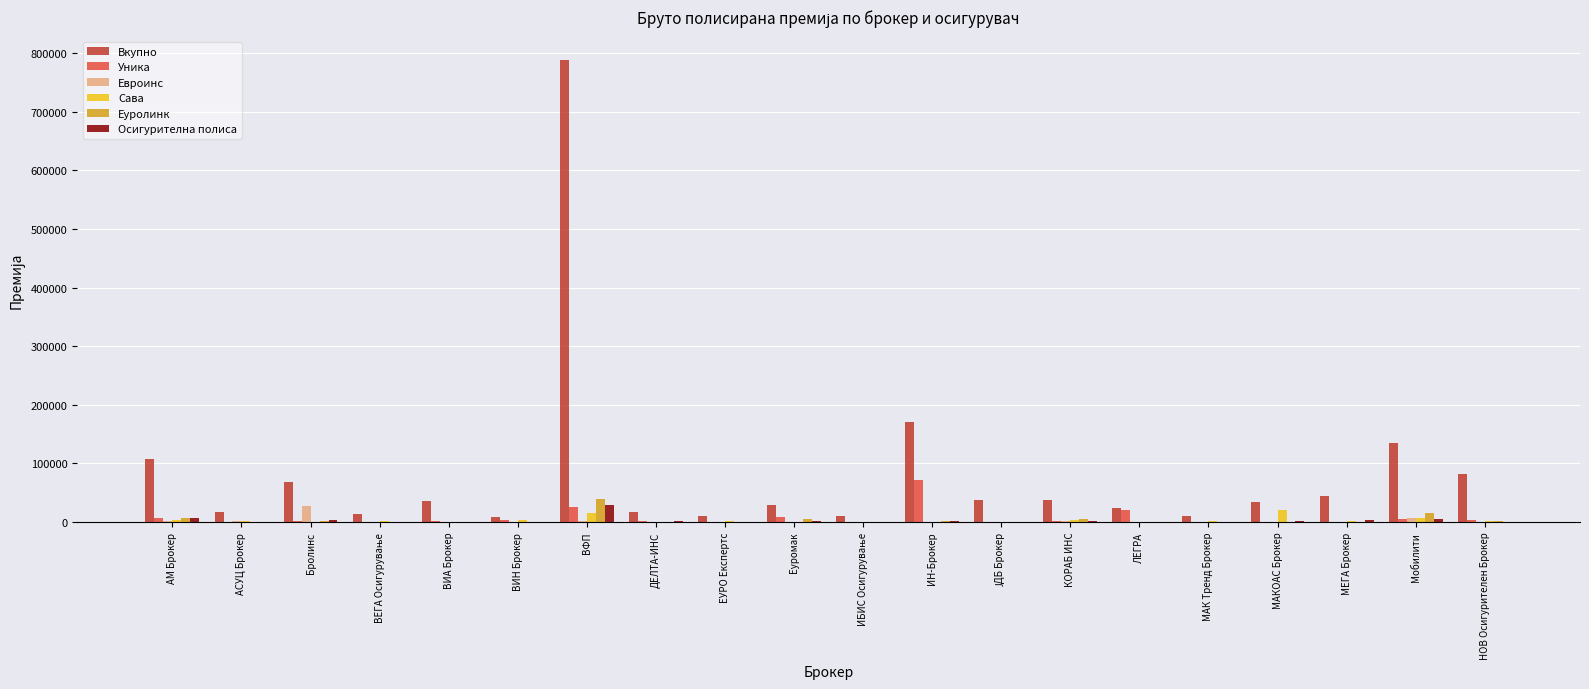

What is the sum of the Уника values at МАК Тренд Брокер and ВИА Брокер?

1121